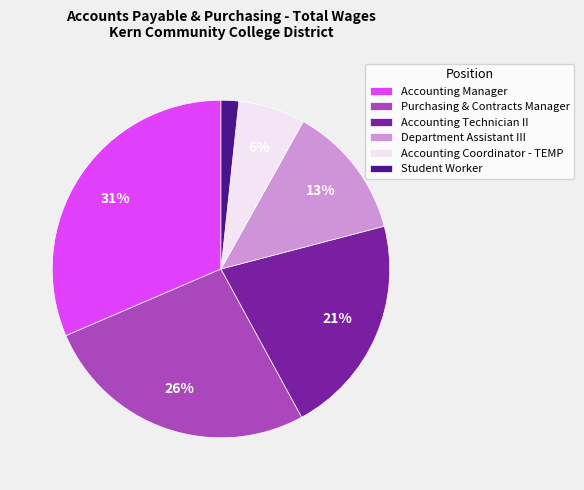

Which category has the biggest portion of the pie?

Accounting Manager